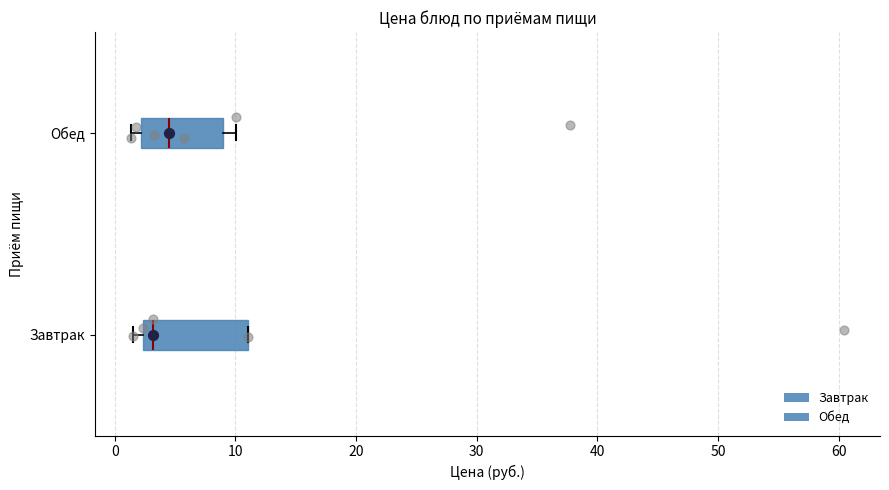

Comparing the boxes themselves (not the whiskers), which one is the widest?

Завтрак